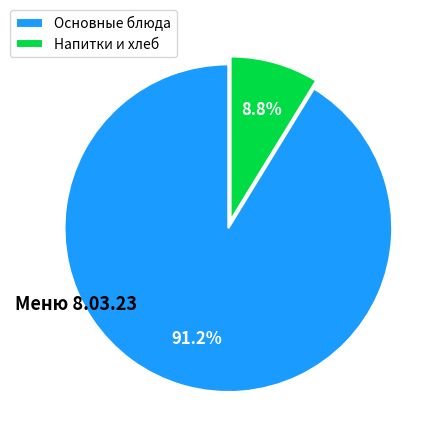

Rank the categories by value from lowest to highest.

Напитки и хлеб, Основные блюда